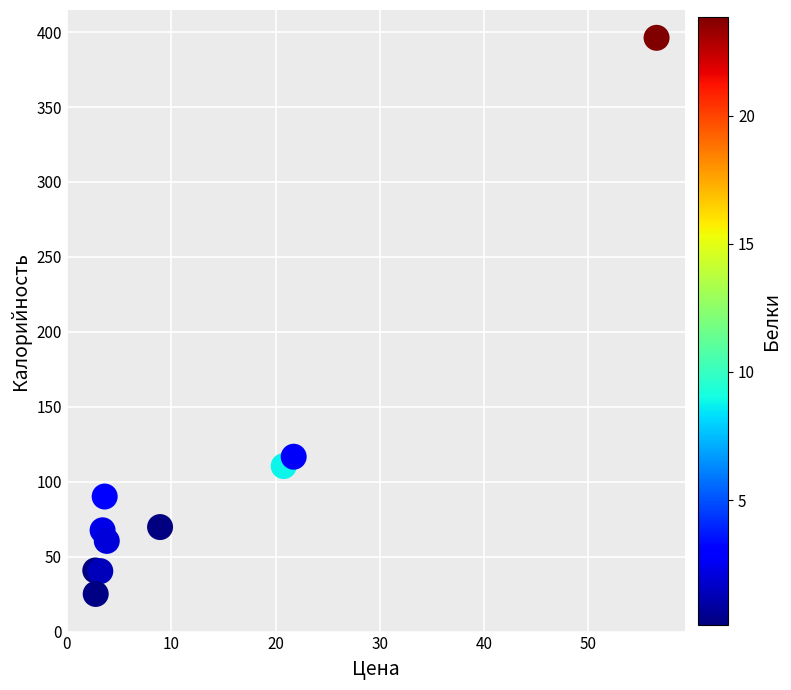

What Y value in the scatter plot is closest to 210?

116.7